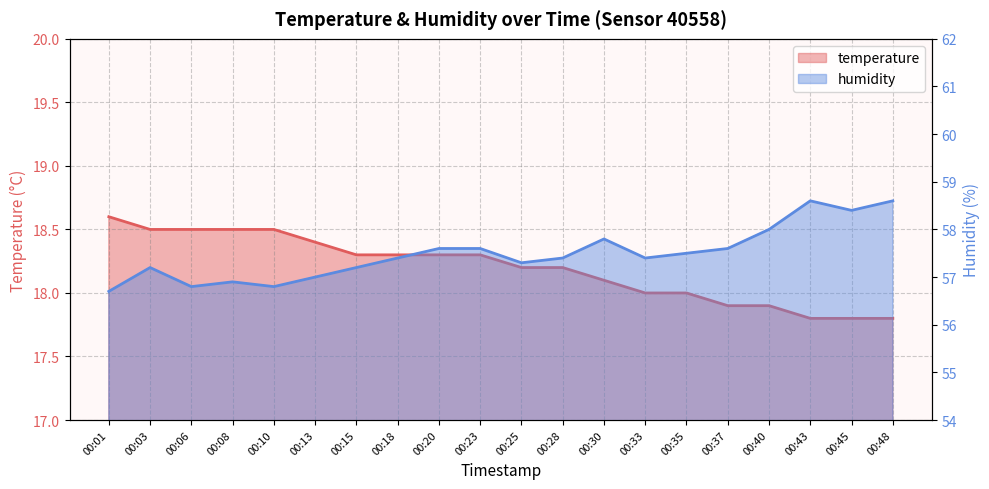

Reading right to left, what are all the values shown in this chart?

temperature: 00:48=17.8	00:45=17.8	00:43=17.8	00:40=17.9	00:37=17.9	00:35=18.0	00:33=18.0	00:30=18.1	00:28=18.2	00:25=18.2	00:23=18.3	00:20=18.3	00:18=18.3	00:15=18.3	00:13=18.4	00:10=18.5	00:08=18.5	00:06=18.5	00:03=18.5	00:01=18.6
humidity: 00:48=58.6	00:45=58.4	00:43=58.6	00:40=58.0	00:37=57.6	00:35=57.5	00:33=57.4	00:30=57.8	00:28=57.4	00:25=57.3	00:23=57.6	00:20=57.6	00:18=57.4	00:15=57.2	00:13=57.0	00:10=56.8	00:08=56.9	00:06=56.8	00:03=57.2	00:01=56.7